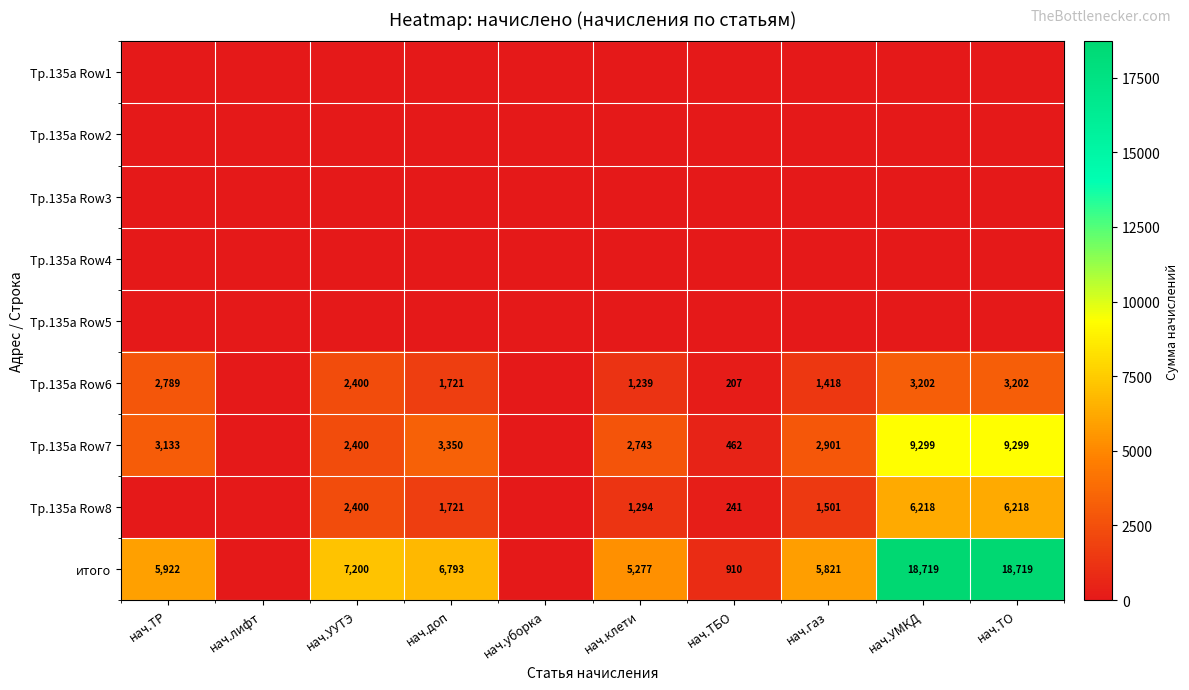

True or false: Тр.135а Row8 has a value of 2725 at нач.УМКД.

False